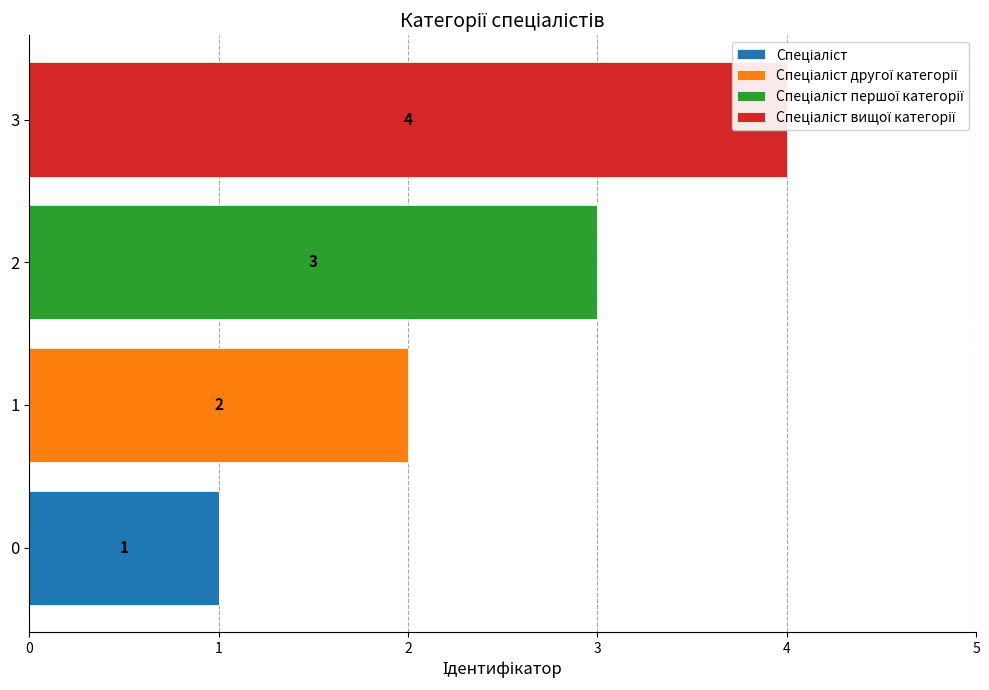

How many bars are there in each group?

4